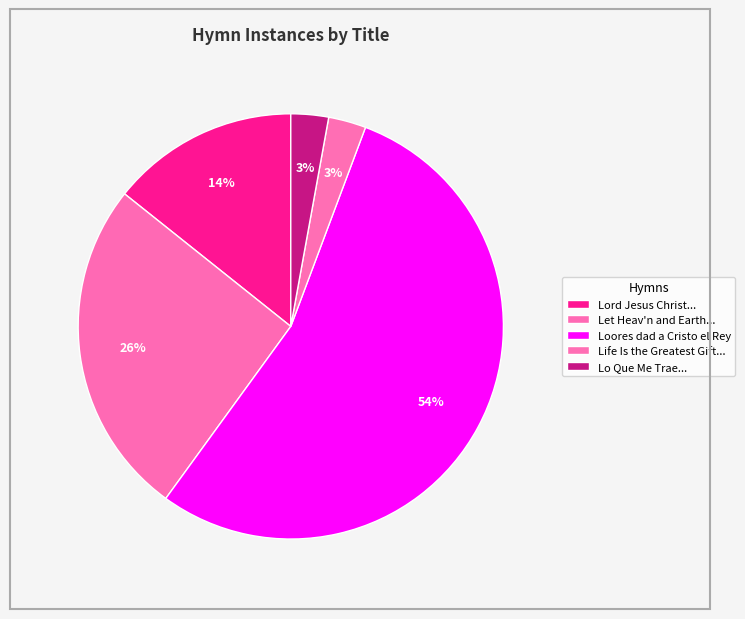

How many slices are in this pie chart?

5